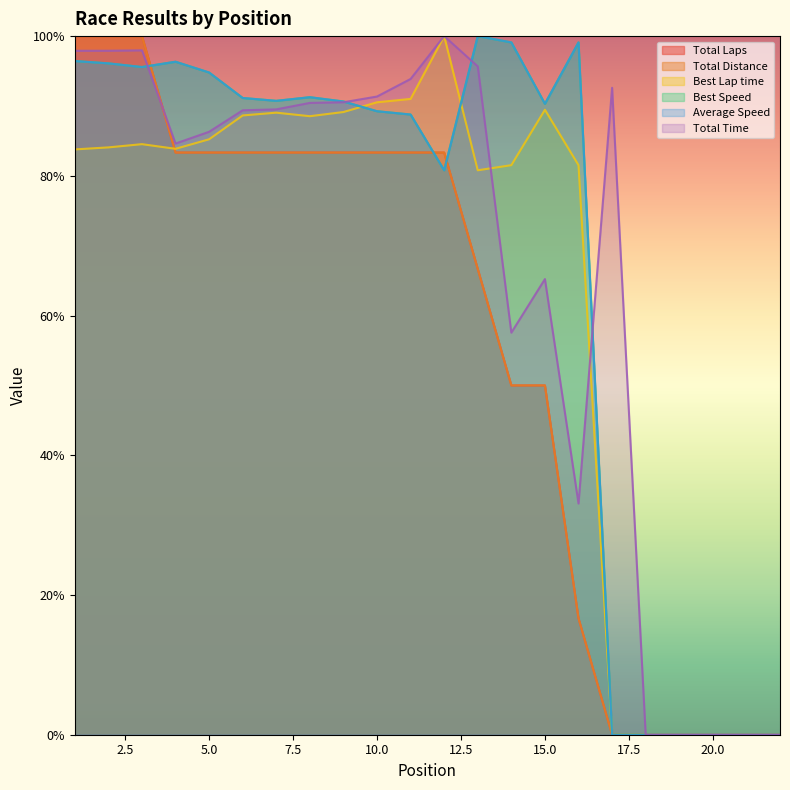

Reading right to left, what are all the values shown in this chart?

Total Laps: 0.0	0.0	0.0	0.0	0.0	0.0	16.7	50.0	50.0	66.7	83.3	83.3	83.3	83.3	83.3	83.3	83.3	83.3	83.3	100.0	100.0	100.0
Total Time: 0.0	0.0	0.0	0.0	0.0	92.6	33.1	65.2	57.6	95.7	100.0	93.9	91.4	90.5	90.4	89.5	89.4	86.3	84.6	98.0	97.9	97.9
Best Speed: 0.0	0.0	0.0	0.0	0.0	0.0	99.1	90.3	99.1	100.0	80.8	88.8	89.2	90.6	91.3	90.7	91.1	94.8	96.3	95.6	96.1	96.4
Average Speed: 0.0	0.0	0.0	0.0	0.0	0.0	99.1	90.3	99.1	100.0	80.8	88.8	89.2	90.6	91.3	90.7	91.1	94.8	96.3	95.6	96.1	96.4
Total Distance: 0.0	0.0	0.0	0.0	0.0	0.0	16.7	50.0	50.0	66.7	83.3	83.3	83.3	83.3	83.3	83.3	83.3	83.3	83.3	100.0	100.0	100.0
Best Lap time: 0.0	0.0	0.0	0.0	0.0	0.0	81.5	89.5	81.5	80.8	100.0	91.0	90.5	89.1	88.5	89.0	88.6	85.2	83.9	84.5	84.1	83.8